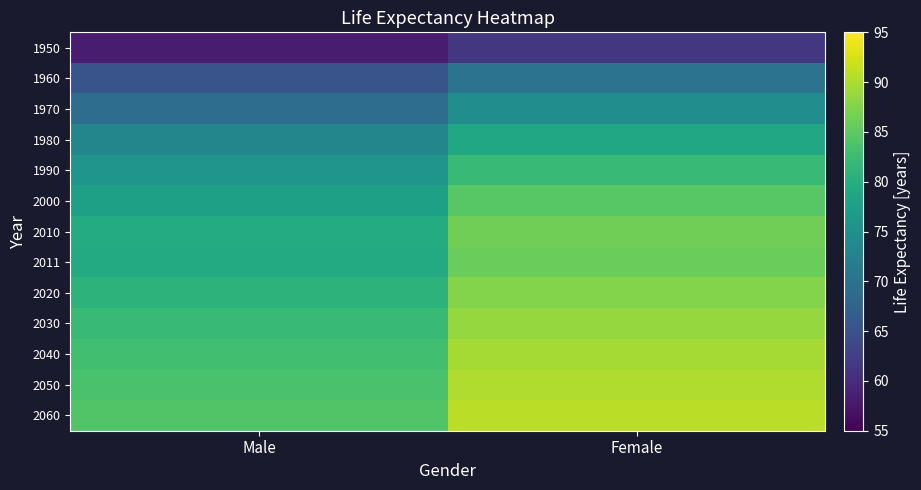

Reading left to right, extract all data points from this chart.

1950: Male=58.0	Female=61.5
1960: Male=65.3	Female=70.2
1970: Male=69.3	Female=74.7
1980: Male=73.3	Female=78.8
1990: Male=75.9	Female=81.9
2000: Male=77.7	Female=84.6
2010: Male=79.5	Female=86.3
2011: Male=79.4	Female=85.9
2020: Male=80.9	Female=87.7
2030: Male=82.0	Female=88.7
2040: Male=82.8	Female=89.5
2050: Male=83.5	Female=90.3
2060: Male=84.2	Female=90.9